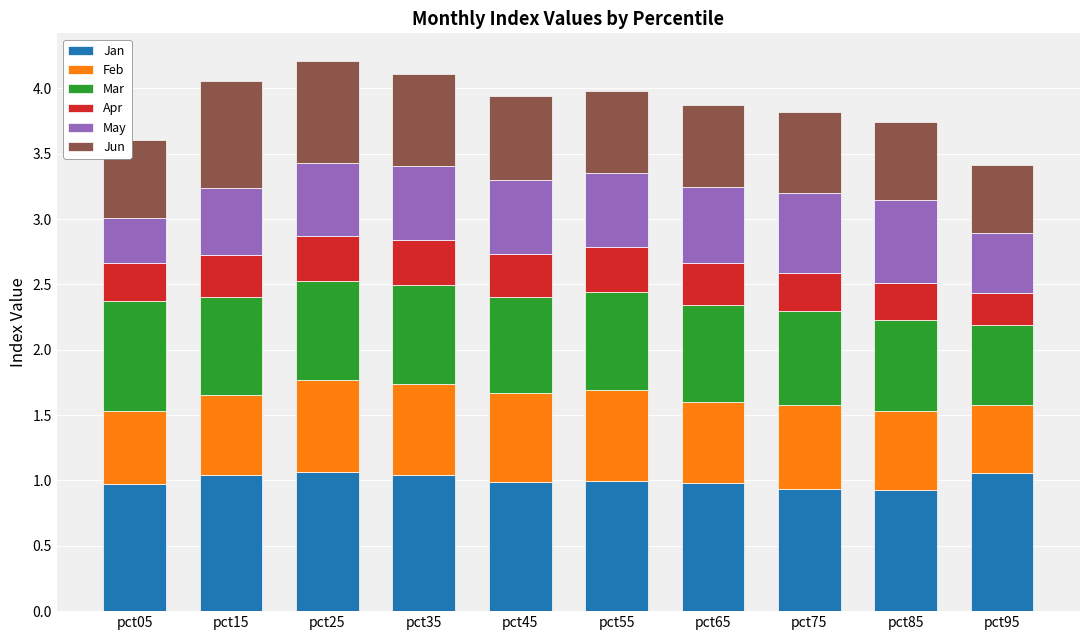

What is the total value across all series at pct95?

3.4